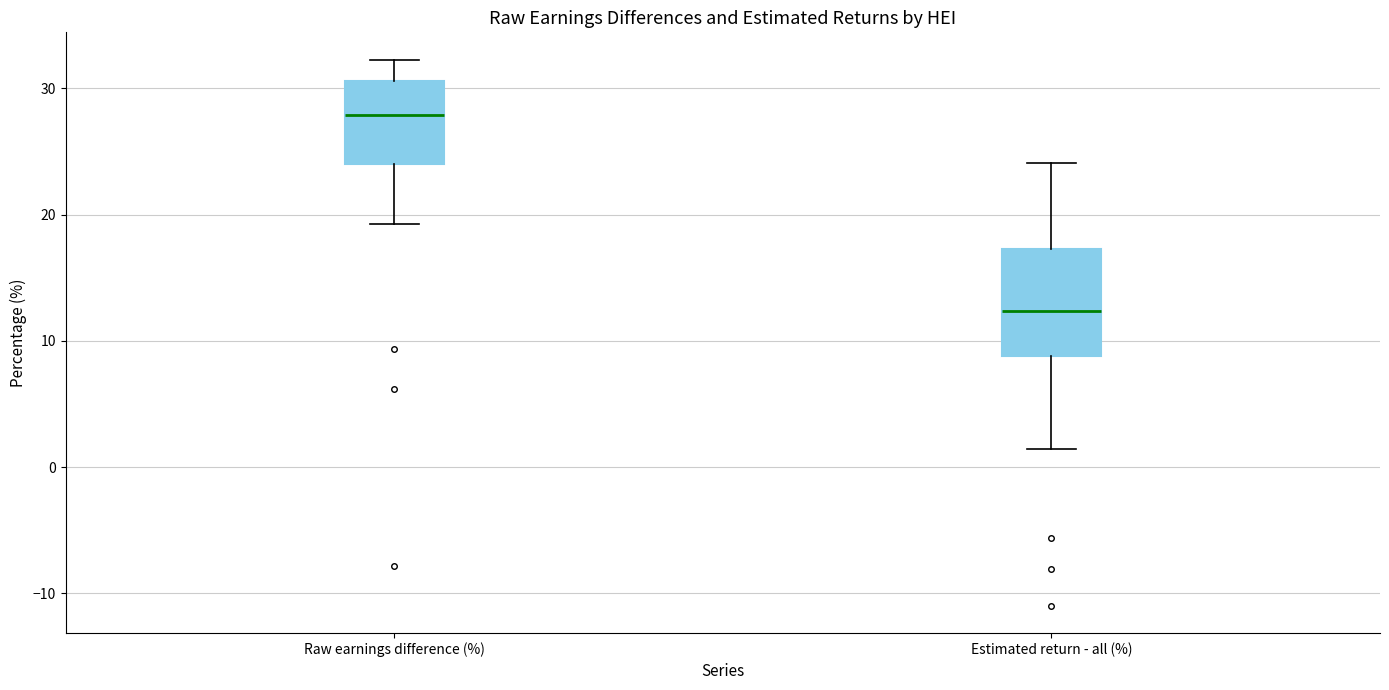

Reading left to right, read every box against the y-axis: the position of its median line, the range the box covers, and the ends of its whiskers. The values are not printed on the chart, so give them approximately, as read against the axis.

Raw earnings difference (%): median 28, box 24 to 31, whiskers 19 to 32
Estimated return - all (%): median 12, box 9 to 17, whiskers 1 to 24